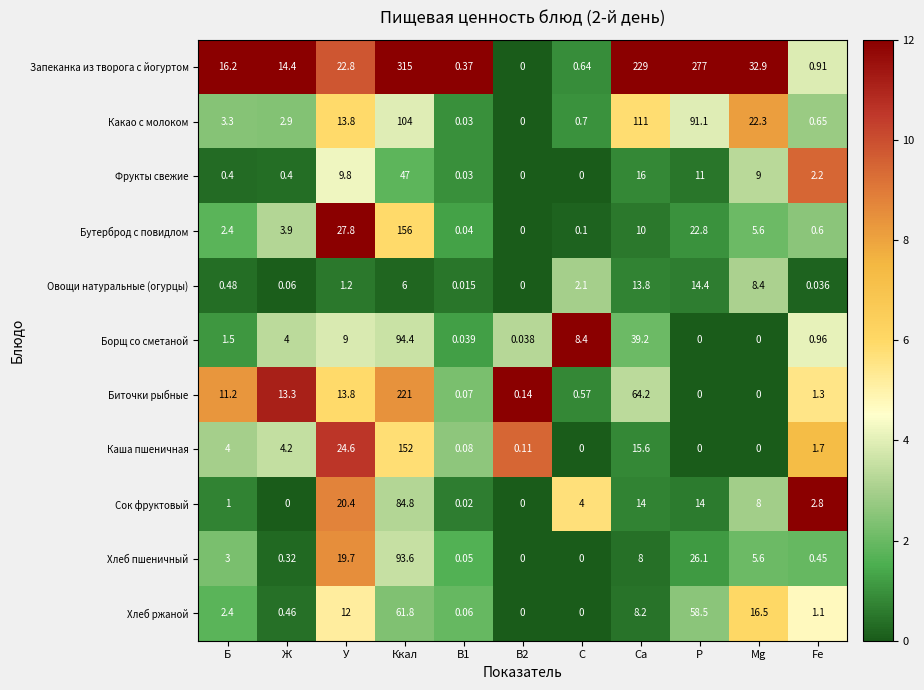

At which category is the sum across all series the highest?

Ккал